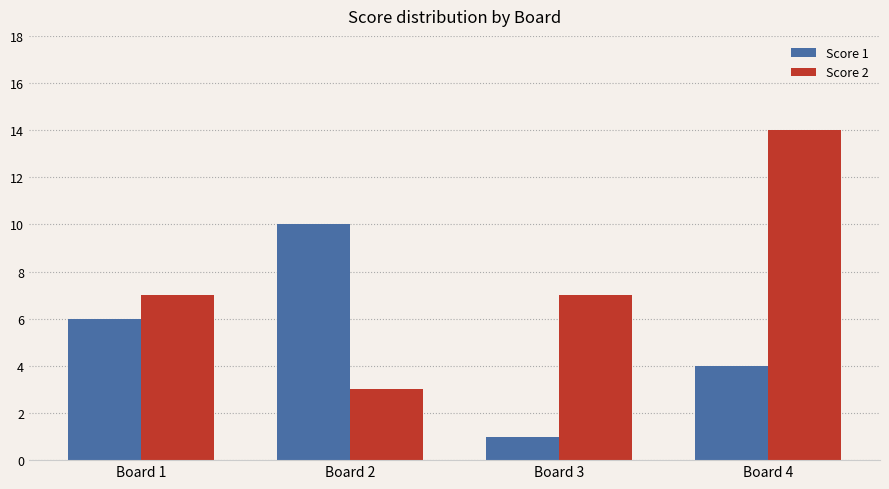

List the series in order of their peak value, highest first.

Score 2, Score 1